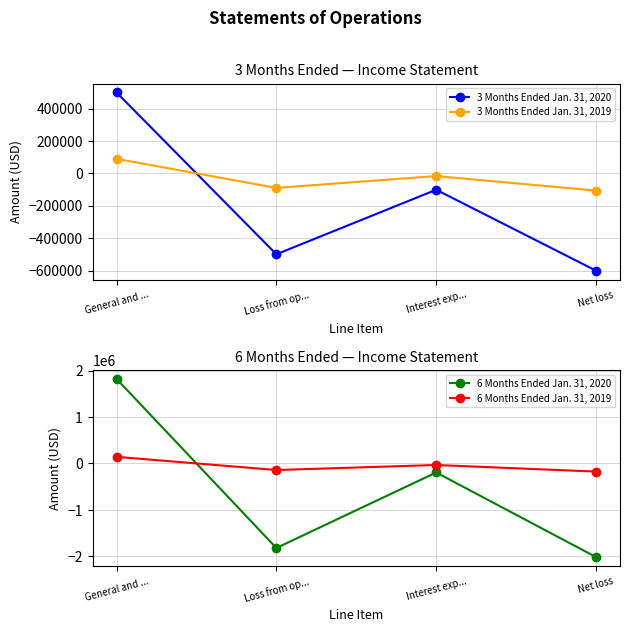

Reading left to right, list all the values displayed in this chart.

3 Months Ended Jan. 31, 2020: 499754	-499754	-101191	-600945
3 Months Ended Jan. 31, 2019: 89763	-89763	-16709	-106472
6 Months Ended Jan. 31, 2020: 1822475	-1822475	-195082	-2017557
6 Months Ended Jan. 31, 2019: 142167	-142167	-33801	-175968